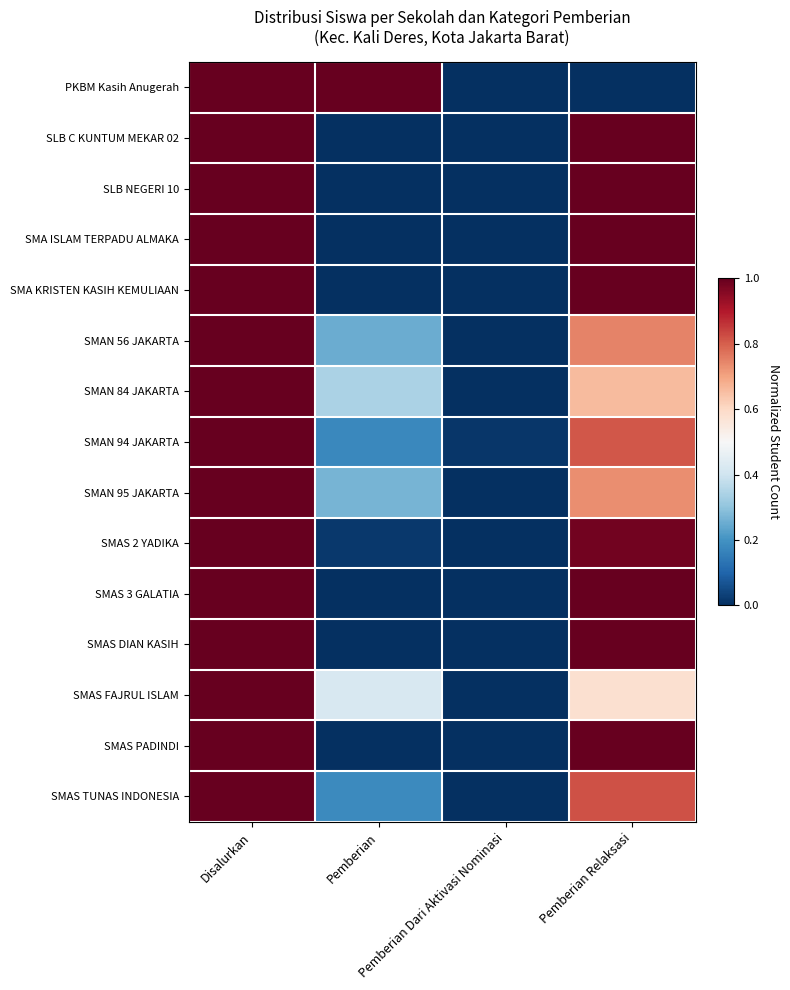

Which label corresponds to the smallest value in the chart?

Pemberian Dari Aktivasi Nominasi